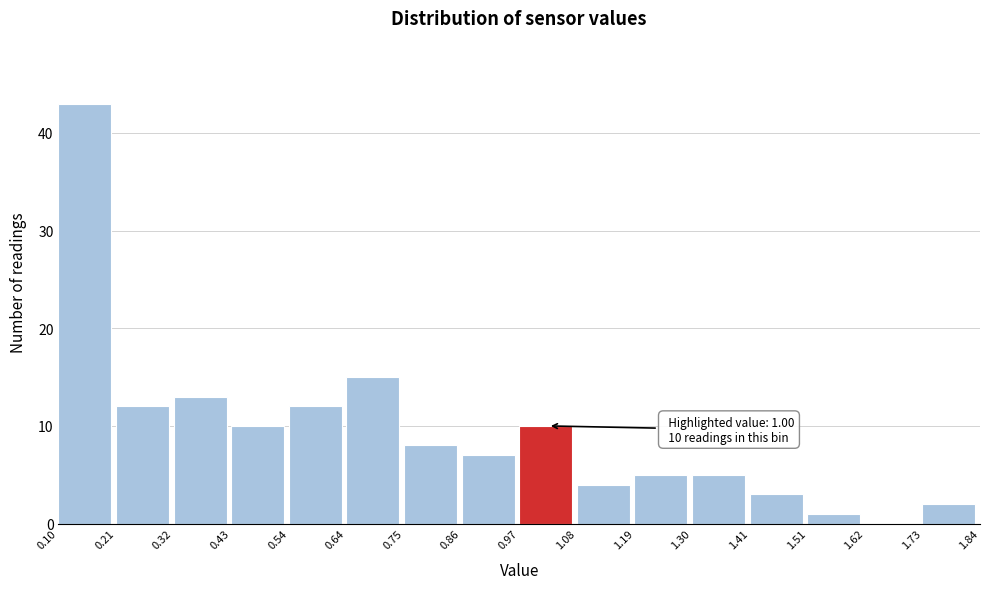

Which range on the x-axis has the tallest bar?

0.10 to 0.21